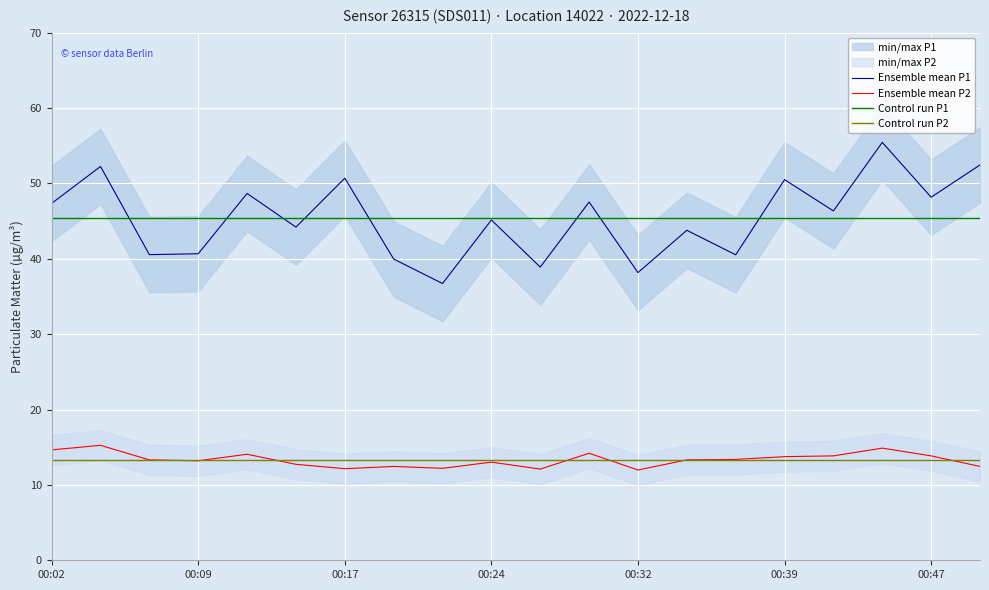

True or false: Ensemble mean P1 and Ensemble mean P2 intersect in this chart.

False